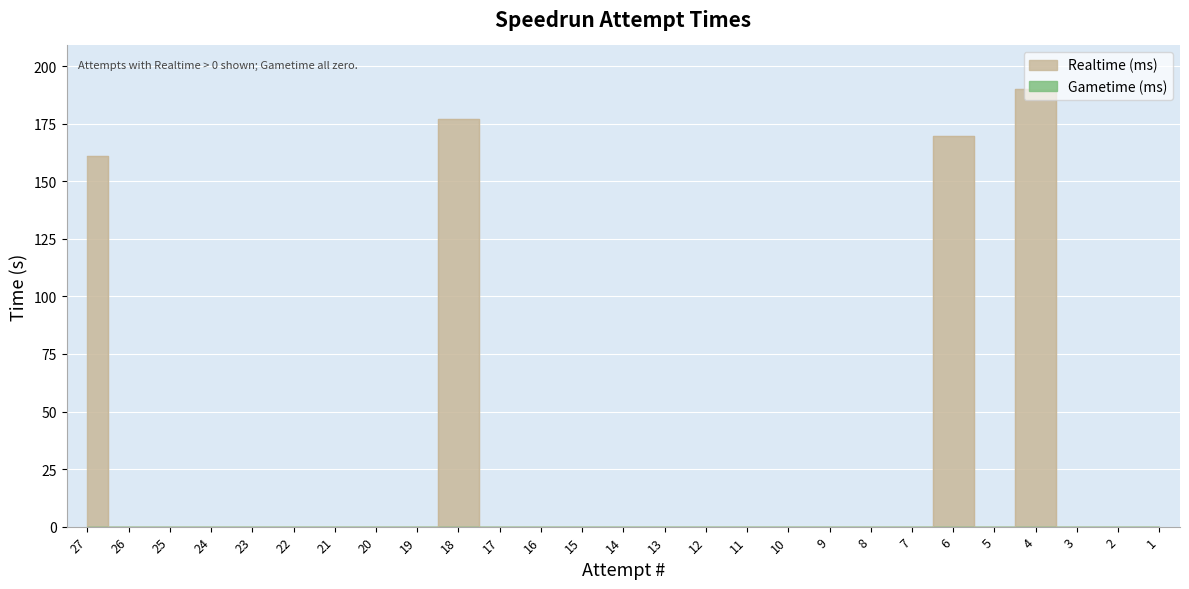

The value at 22 is 0. True or false?

True